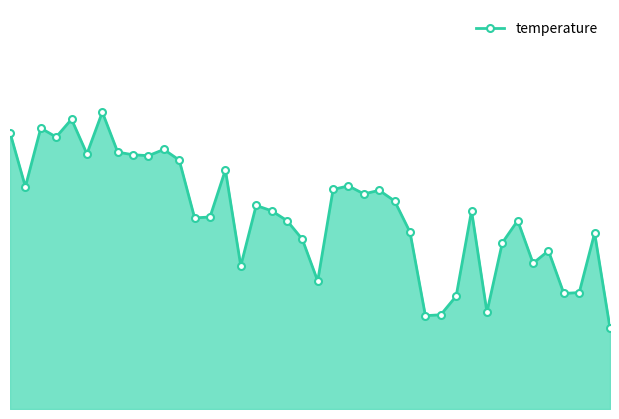

Reading left to right, list all the values displayed in this chart.

0=5.1	1=4.5	2=5.2	3=5.1	4=5.3	5=4.9	6=5.3	7=4.9	8=4.9	9=4.8	10=4.9	11=4.8	12=4.2	13=4.2	14=4.7	15=3.6	16=4.3	17=4.2	18=4.1	19=3.9	20=3.4	21=4.5	22=4.5	23=4.4	24=4.5	25=4.3	26=4.0	27=3.0	28=3.1	29=3.3	30=4.2	31=3.1	32=3.9	33=4.1	34=3.6	35=3.8	36=3.3	37=3.3	38=4.0	39=2.9